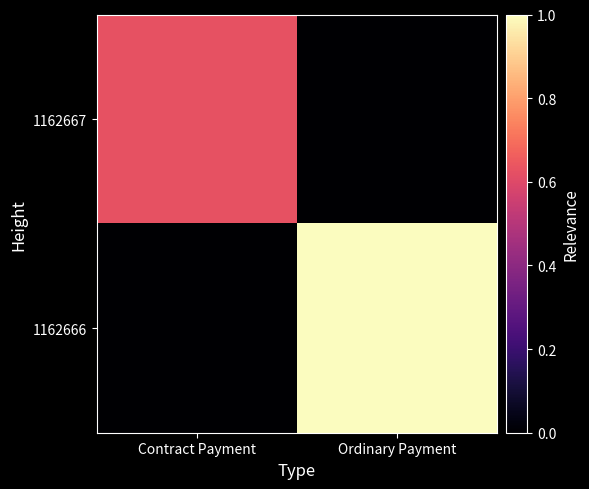

List the series in order of their peak value, lowest first.

1162667, 1162666